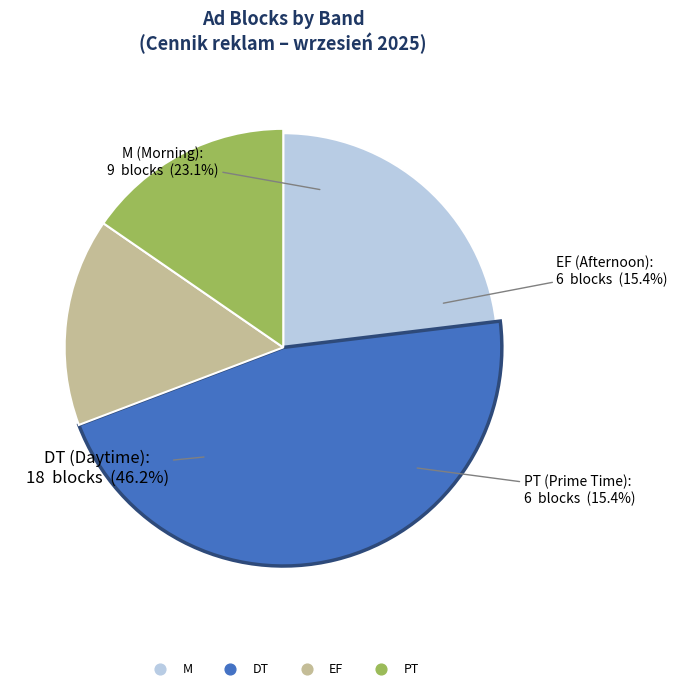

Do DT and PT together represent more than half of the pie?

Yes